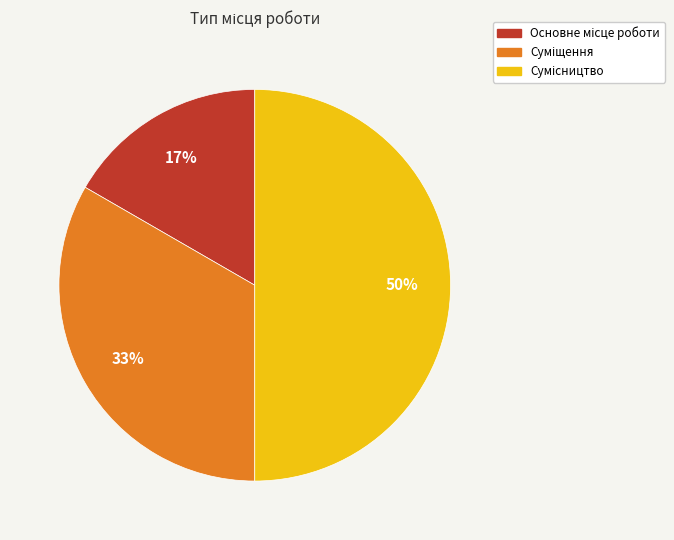

To the nearest percent, what is the average slice percentage?

33%